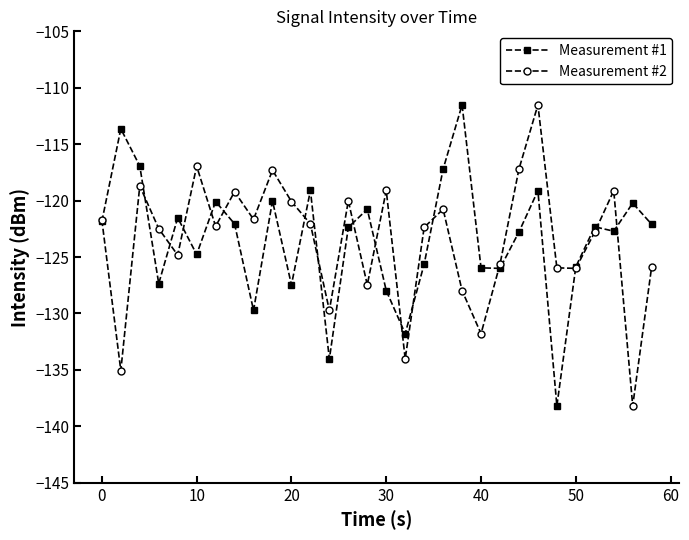

What is the value of the Measurement #2 point at the 8th from the left?

-119.2